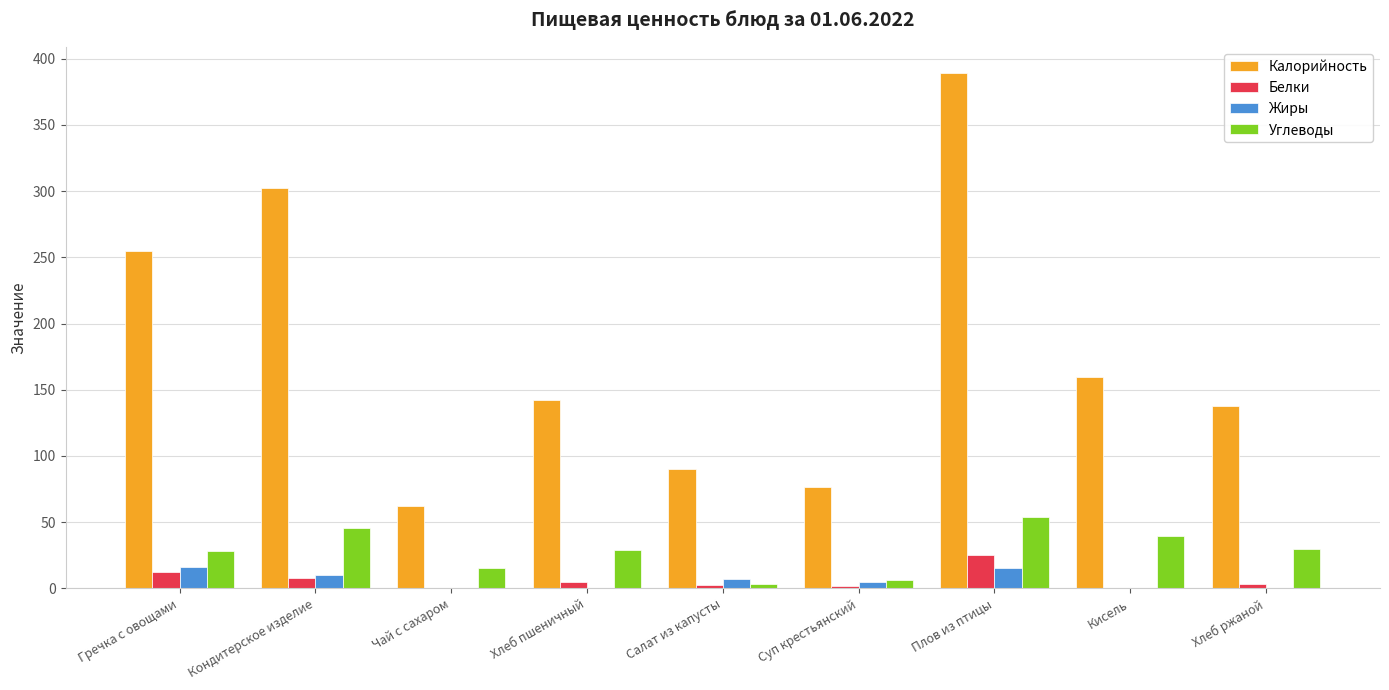

What is the difference between the Жиры values at Кондитерское изделие and Чай с сахаром?

9.9